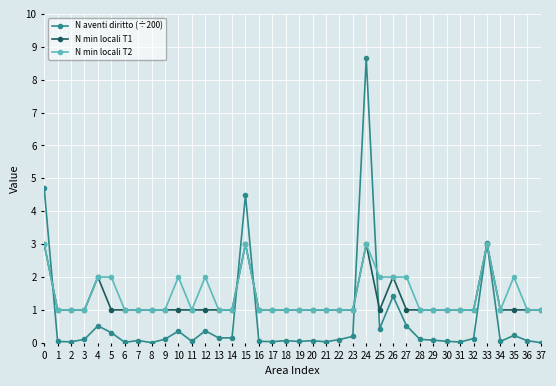

List the series in order of their overall mean, lowest first.

N aventi diritto (÷200), N min locali T1, N min locali T2